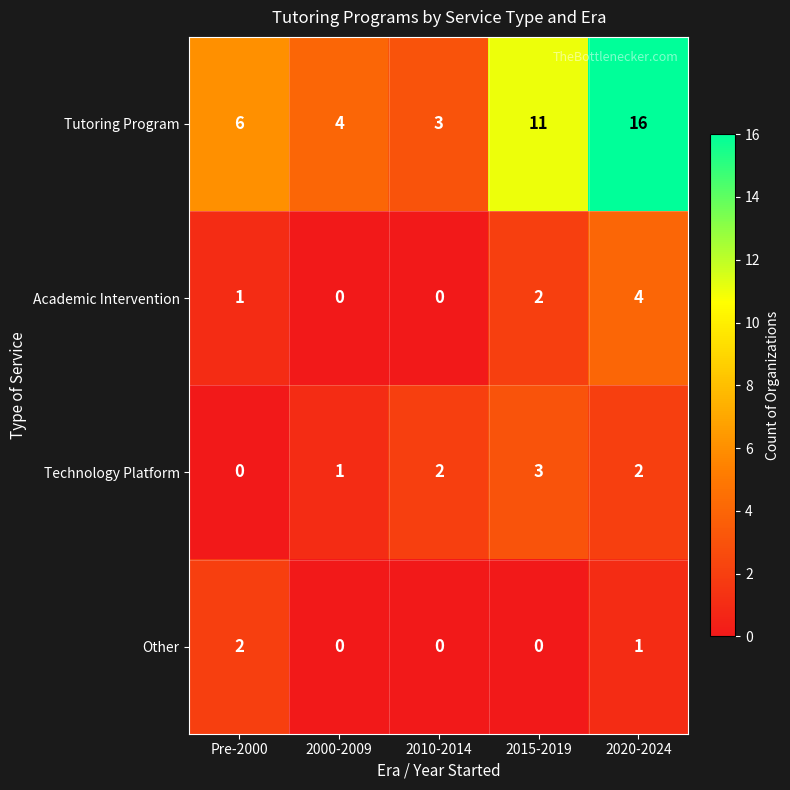

Which series changed the most between 2010-2014 and 2020-2024?

Tutoring Program